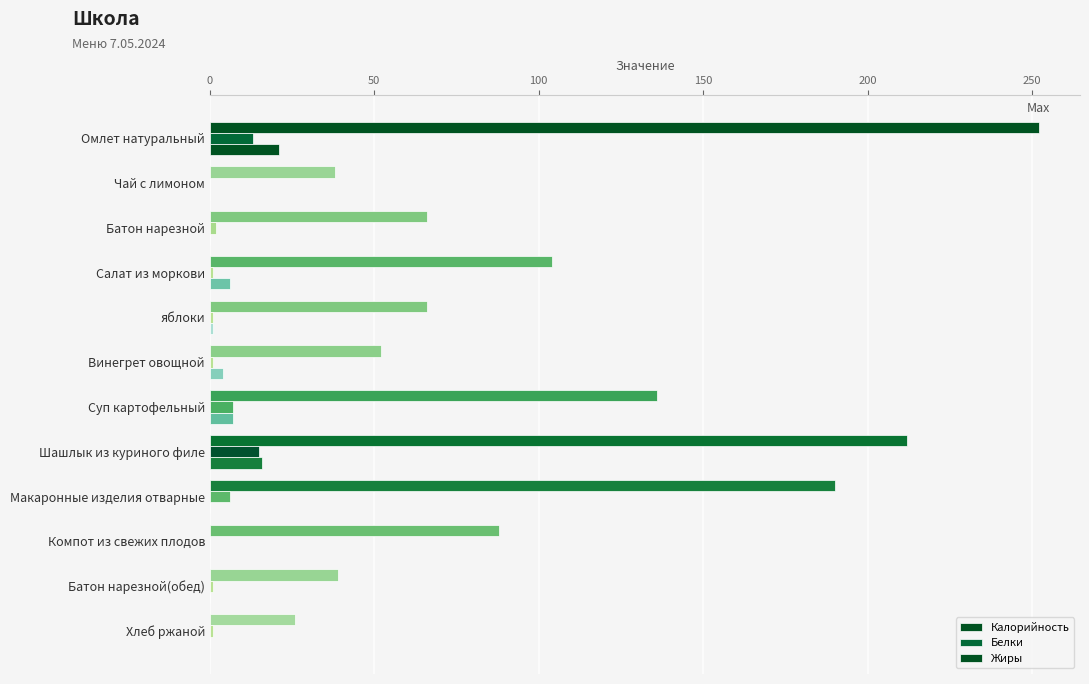

How many series are shown in this chart?

3